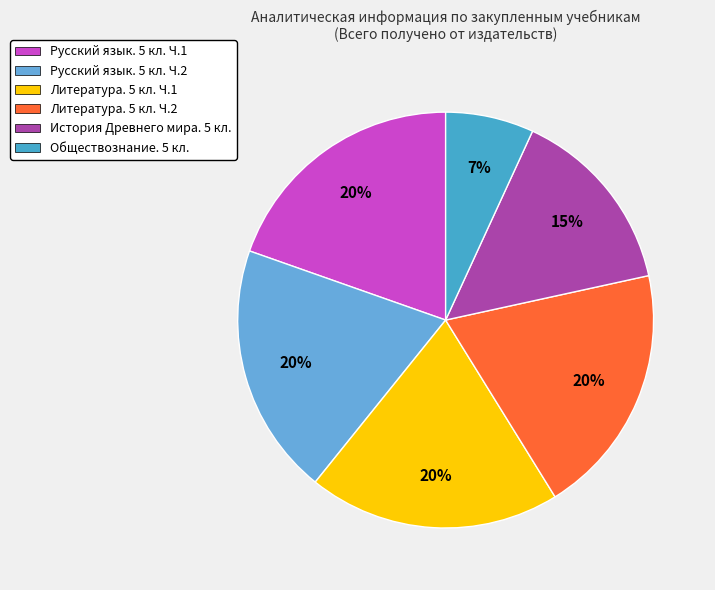

Which has a higher value, Литература. 5 кл. Ч.2 or История Древнего мира. 5 кл.?

Литература. 5 кл. Ч.2